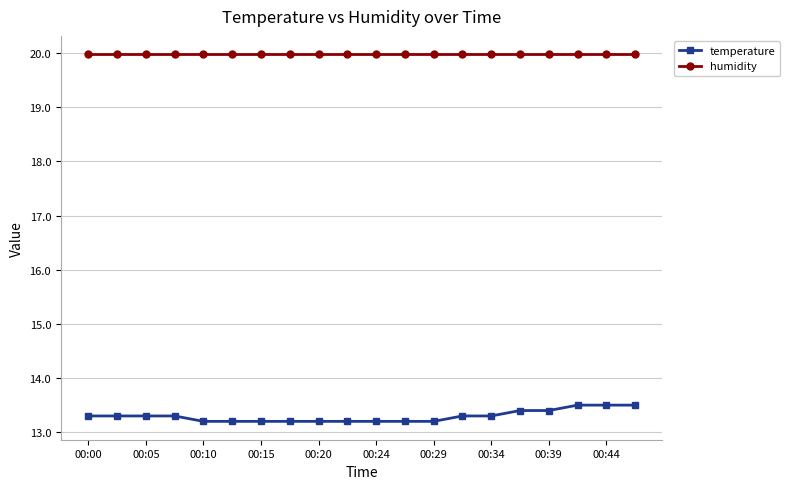

Rank the series by their average value, from lowest to highest.

temperature, humidity